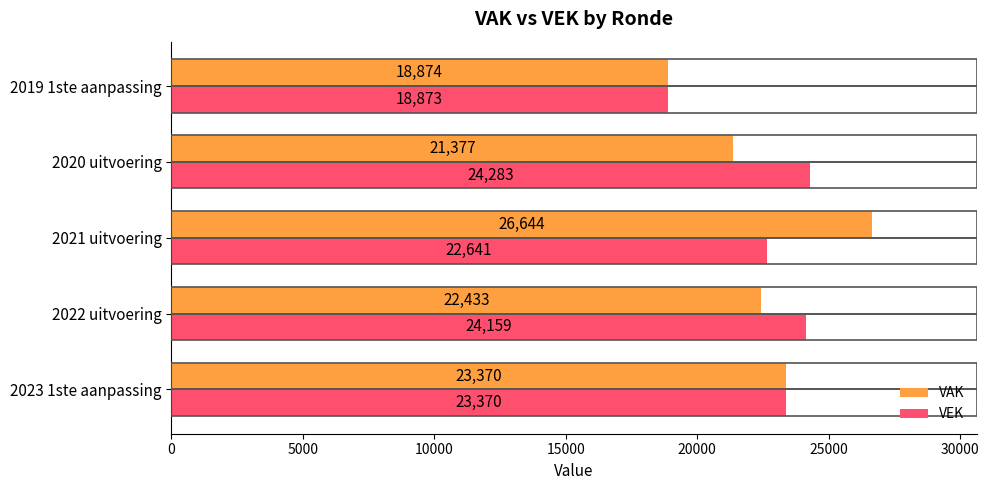

List the series in order of their peak value, lowest first.

VEK, VAK